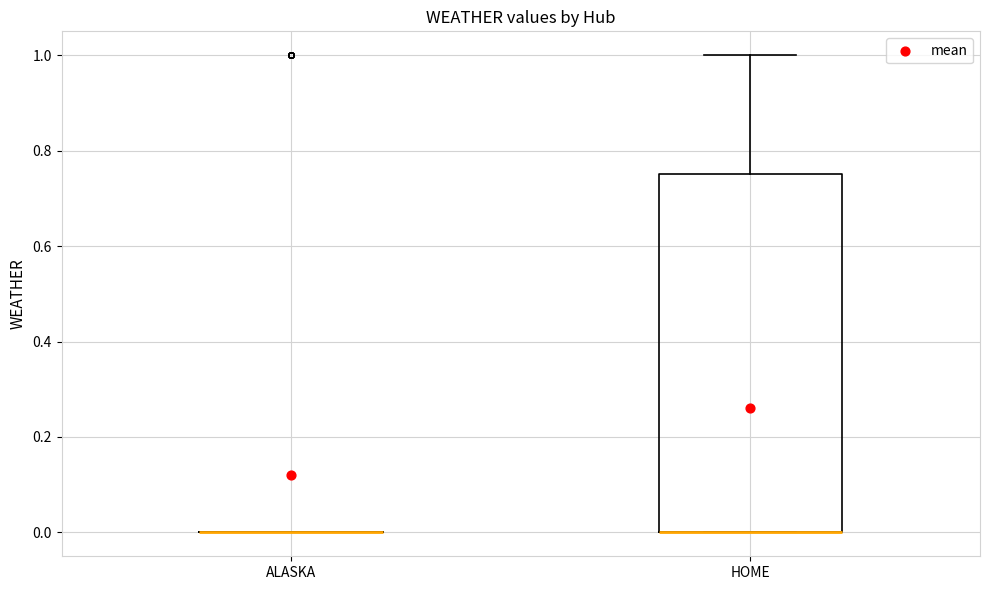

Comparing the boxes themselves (not the whiskers), which one is the tallest?

HOME